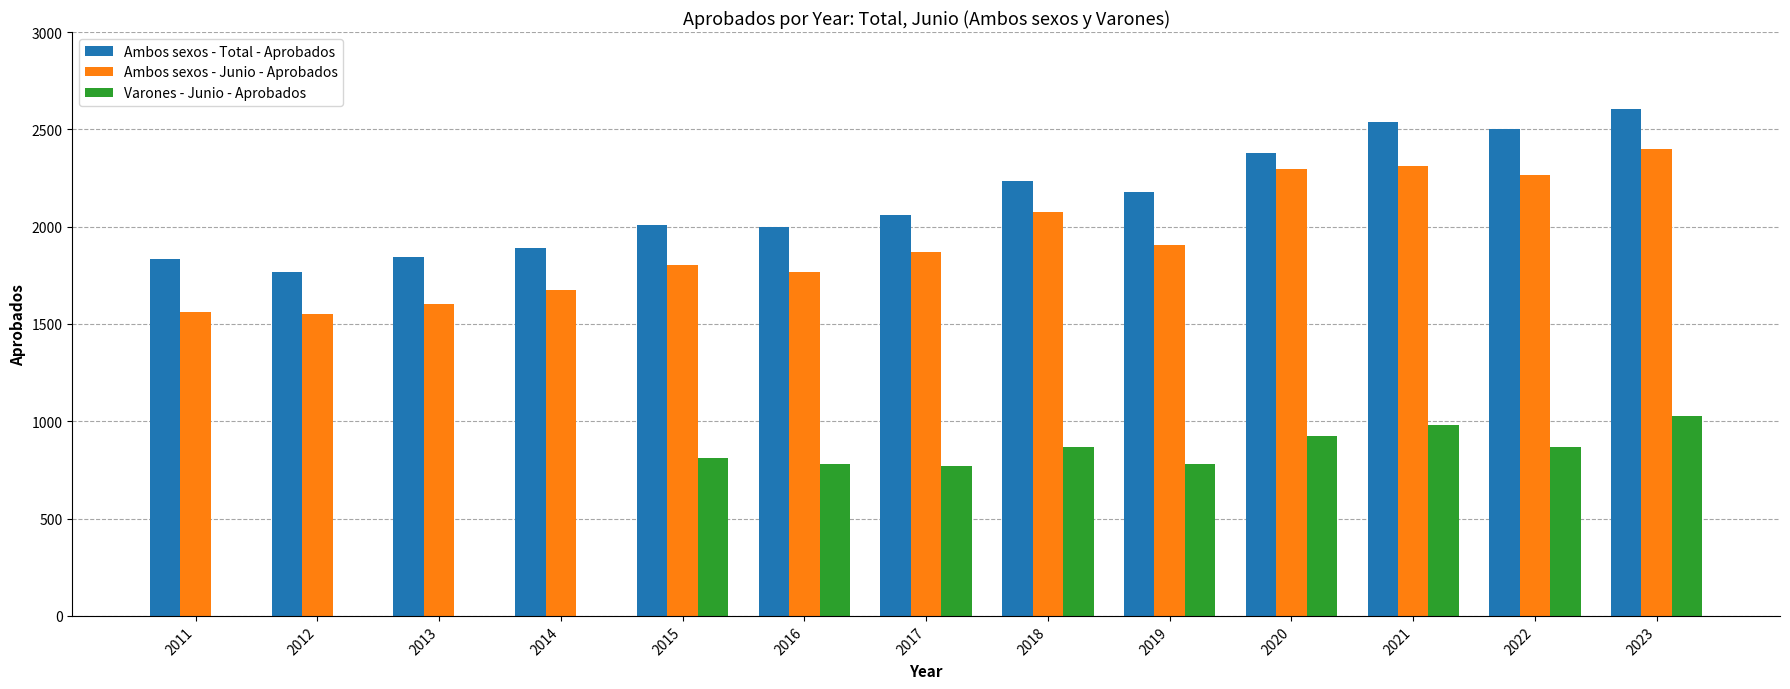

Is the value of Ambos sexos - Total - Aprobados at 2014 greater than the value of Varones - Junio - Aprobados at 2022?

Yes